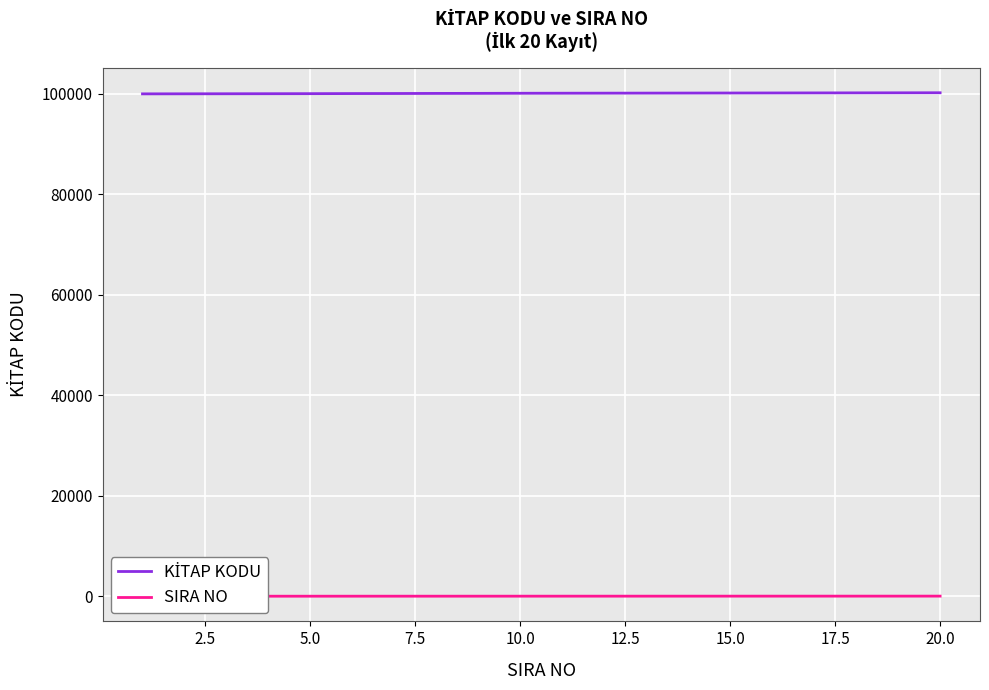

What is the difference between the KİTAP KODU values at 2.5 and 5.0?

10